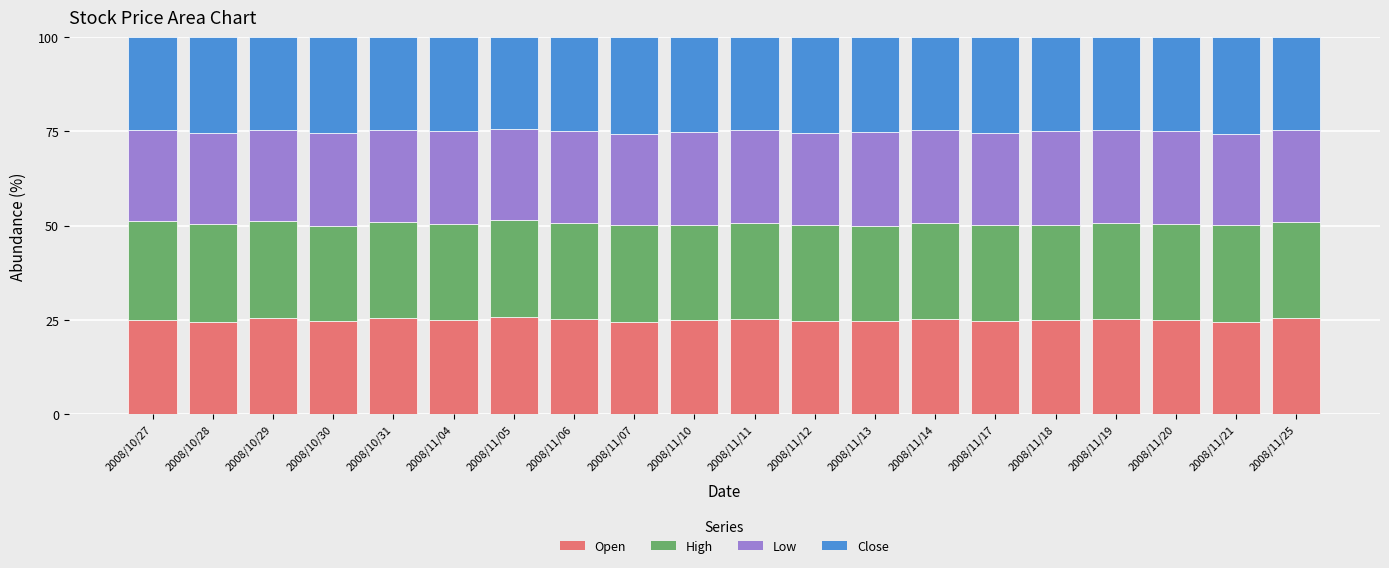

What is the lowest value of the Open series?

24.4